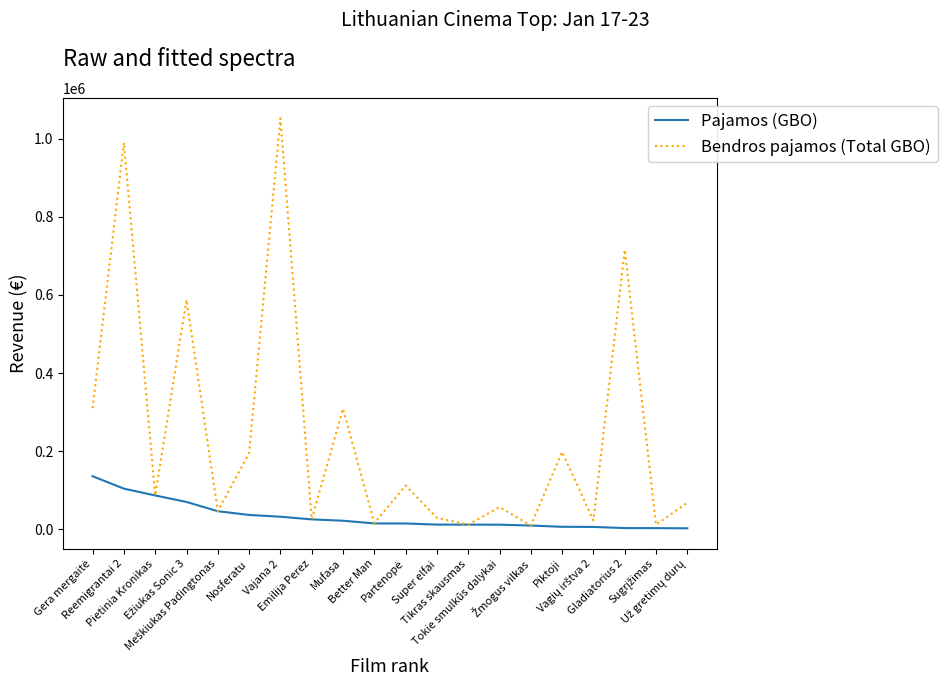

What is the maximum value for Bendros pajamos (Total GBO)?

1052670.9